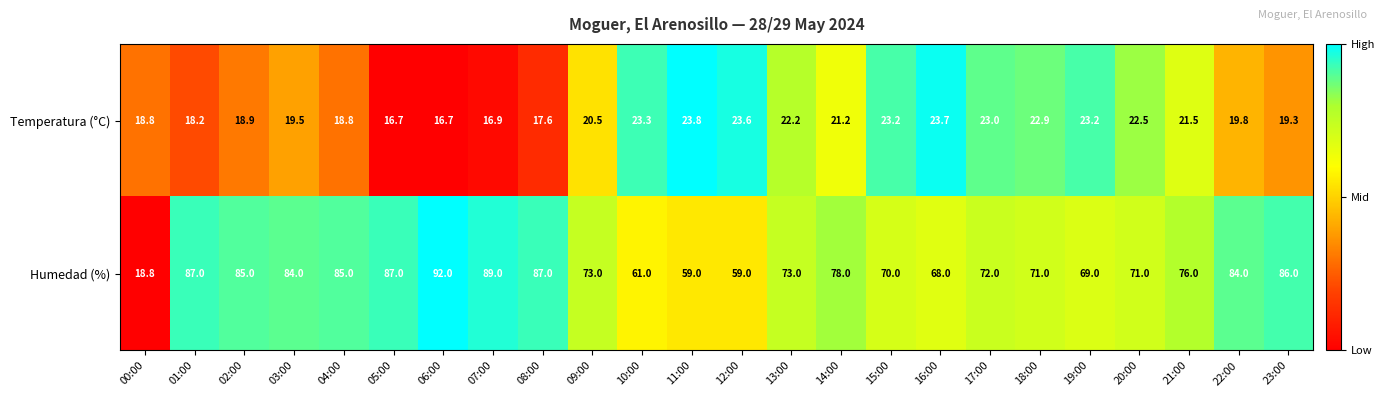

At which label does Temperatura (°C) reach its peak?

11:00